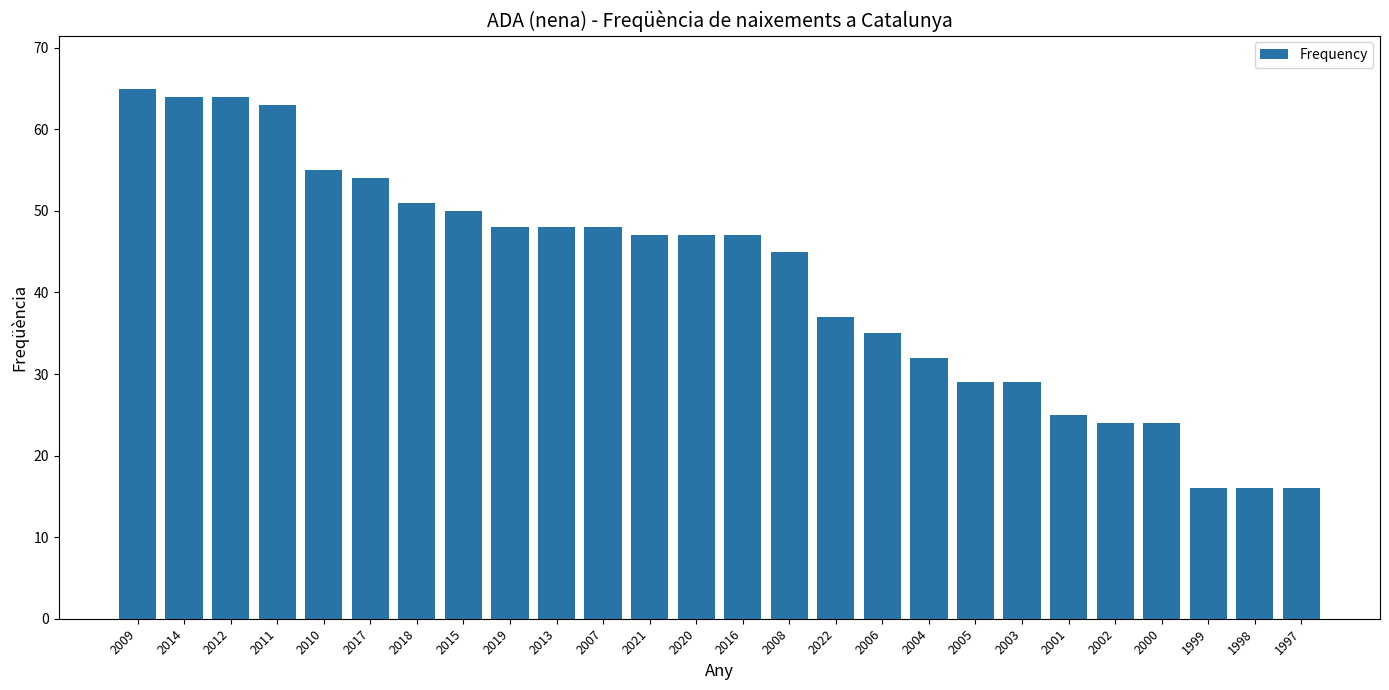

What is the minimum value shown in the chart?

16